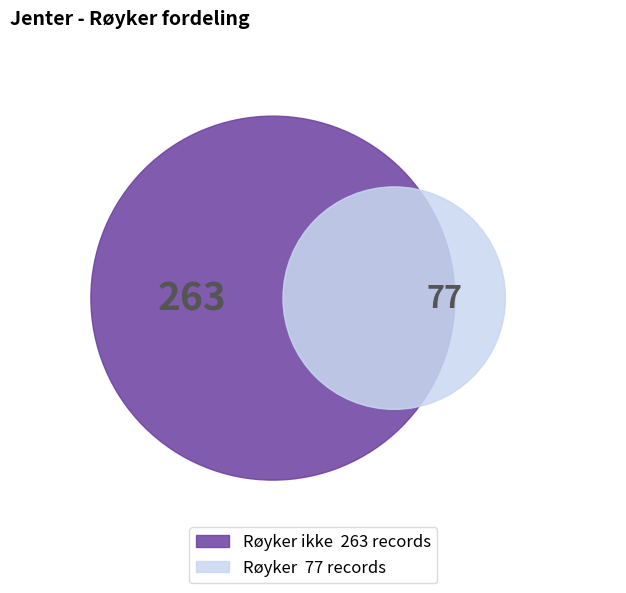

Is there a majority slice in this chart?

Yes